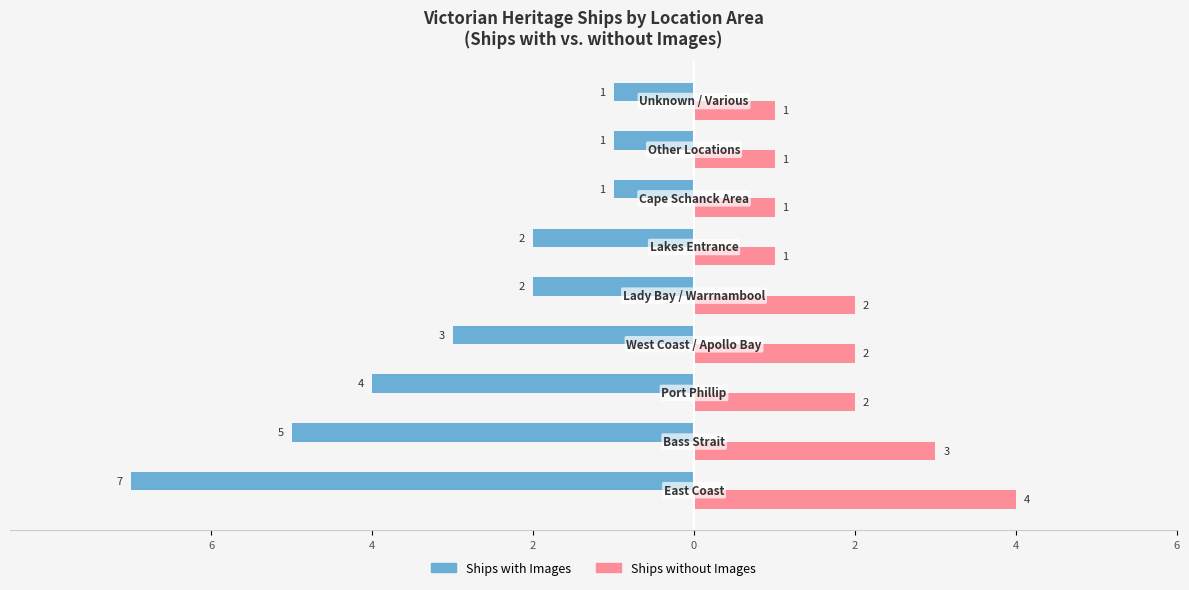

Which series has the largest range (max minus min)?

Ships with Images